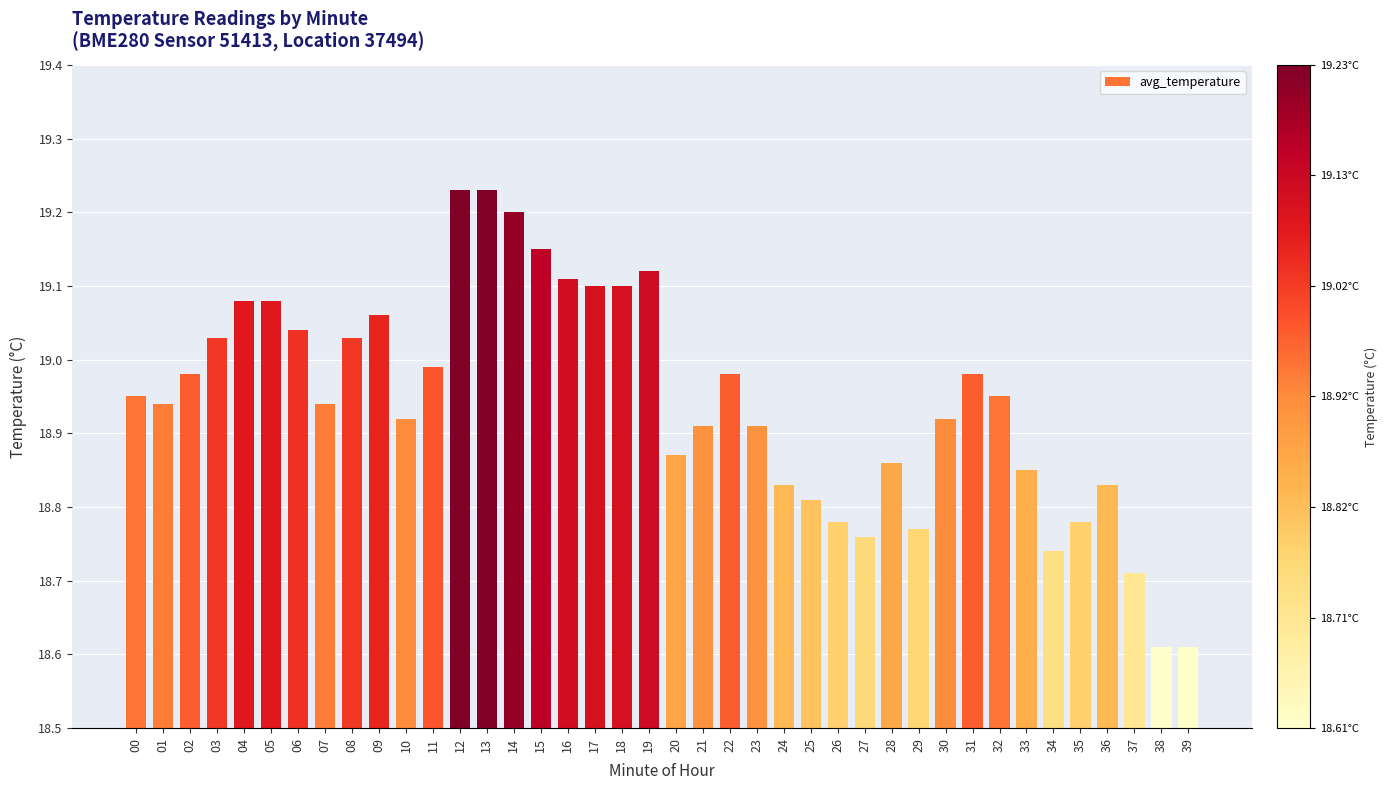

Approximately how many times larger is the value at 02 compared to 15?

1.0